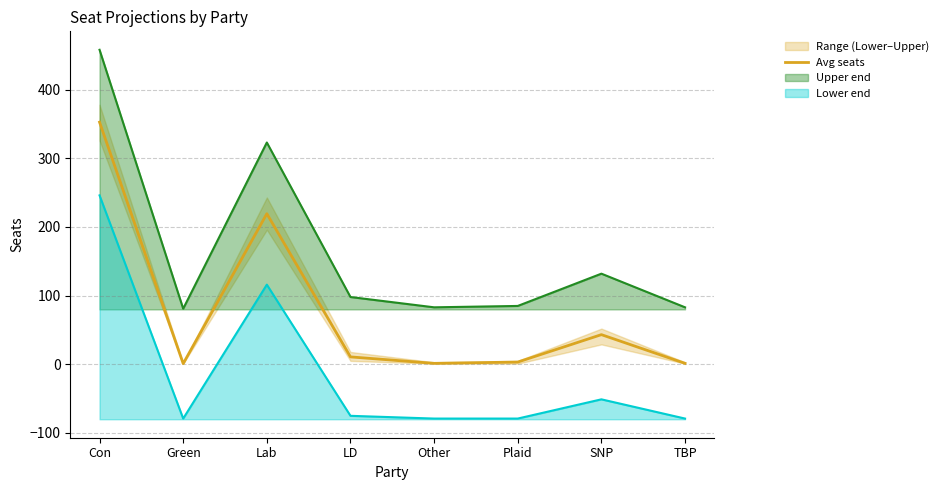

What is the difference between the maximum and minimum values?

351.6